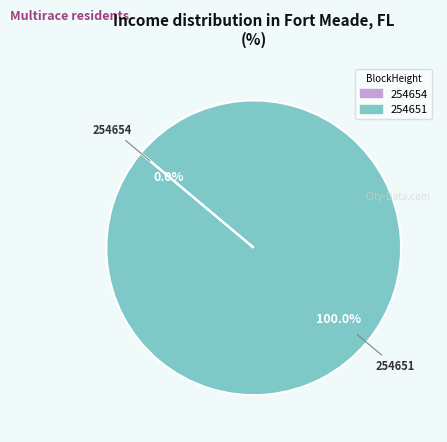

Which category has the biggest portion of the pie?

254651